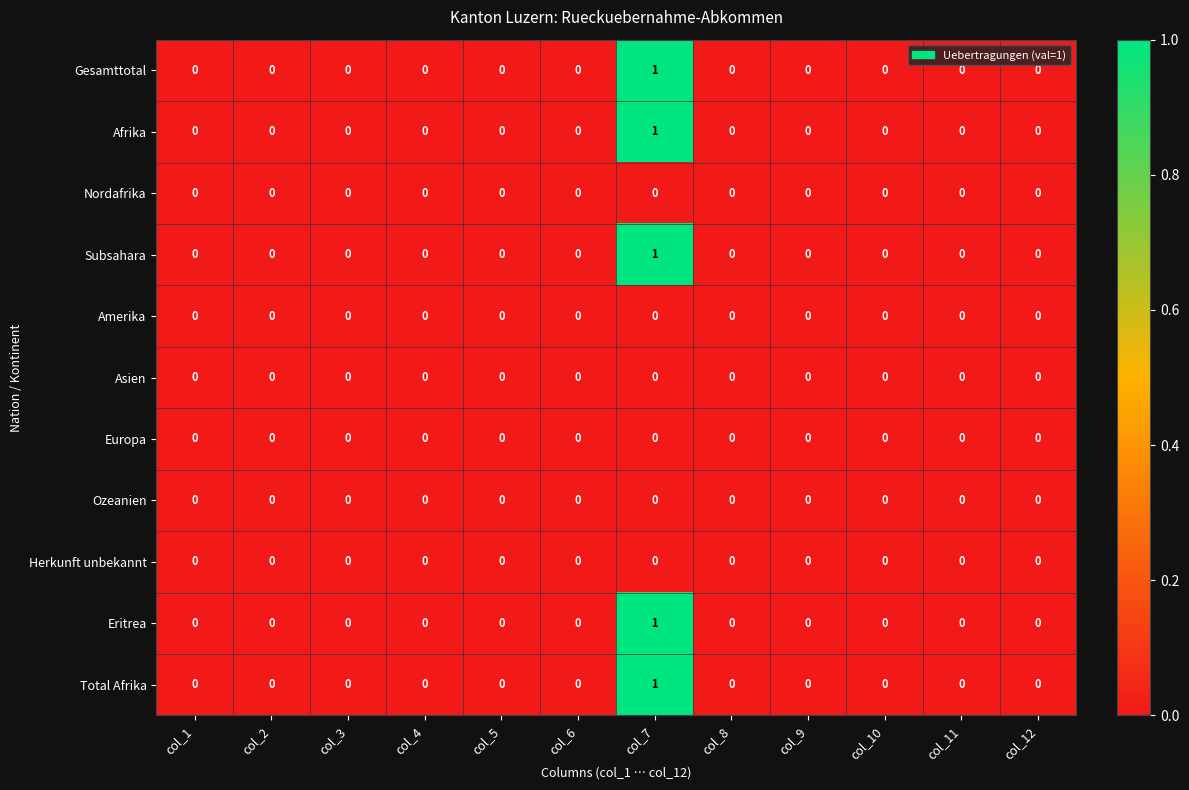

At which label does Total Afrika reach its peak?

col_7